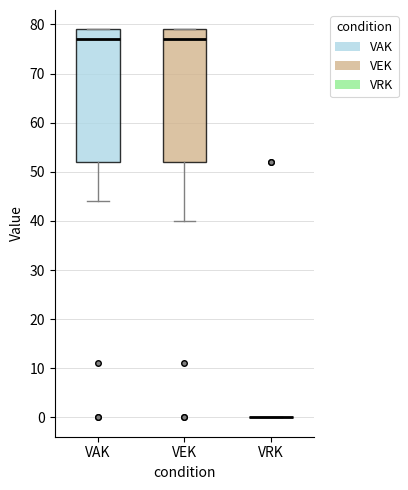

Where is the lower edge of the box for VEK on the y-axis? The values are not printed on the chart, so give them approximately, as read against the axis.

52